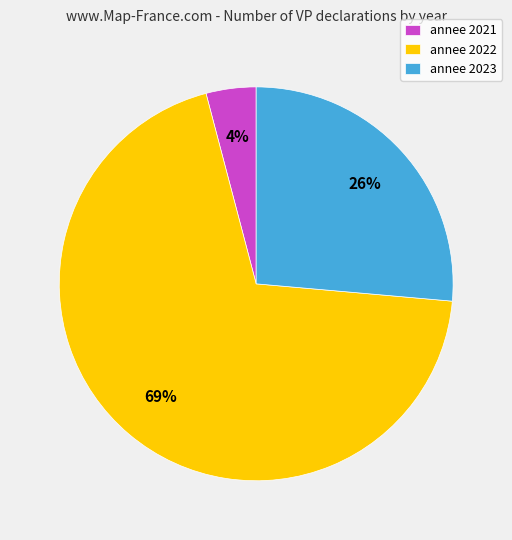

Which has a higher value, annee 2023 or annee 2022?

annee 2022